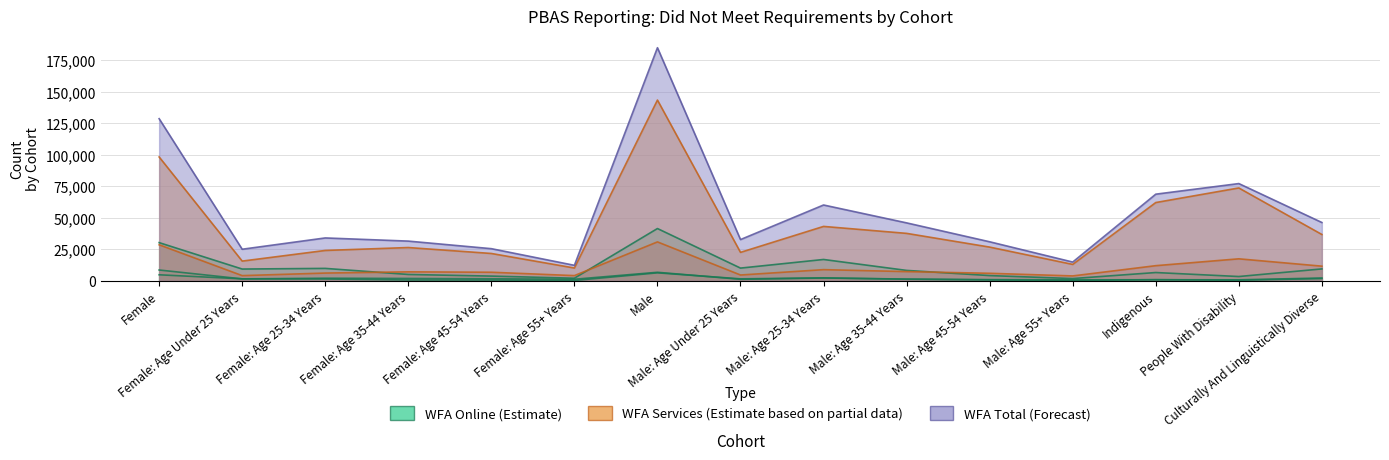

Rank the categories by WFA Online - Did Not Meet Both value from highest to lowest.

Male, Female, Male: Age 25-34 Years, Male: Age Under 25 Years, Female: Age 25-34 Years, Culturally And Linguistically Diverse, Female: Age Under 25 Years, Male: Age 35-44 Years, Indigenous, Female: Age 35-44 Years, Male: Age 45-54 Years, Female: Age 45-54 Years, People With Disability, Female: Age 55+ Years, Male: Age 55+ Years